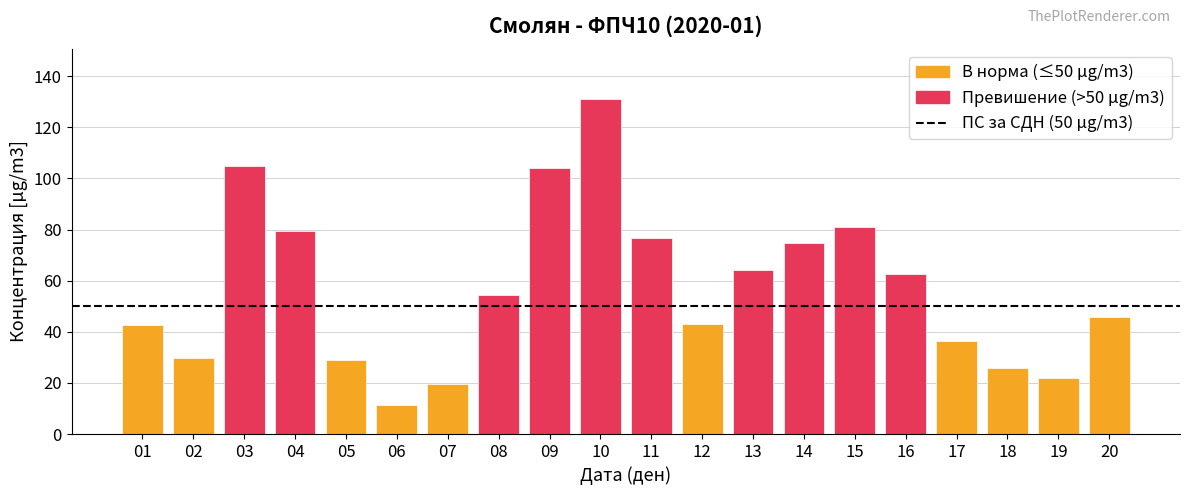

The value at 01 is 59.3. True or false?

False